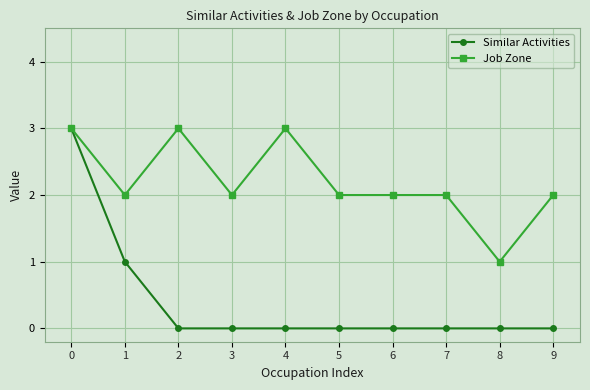

Which series has the largest total across all categories?

Job Zone